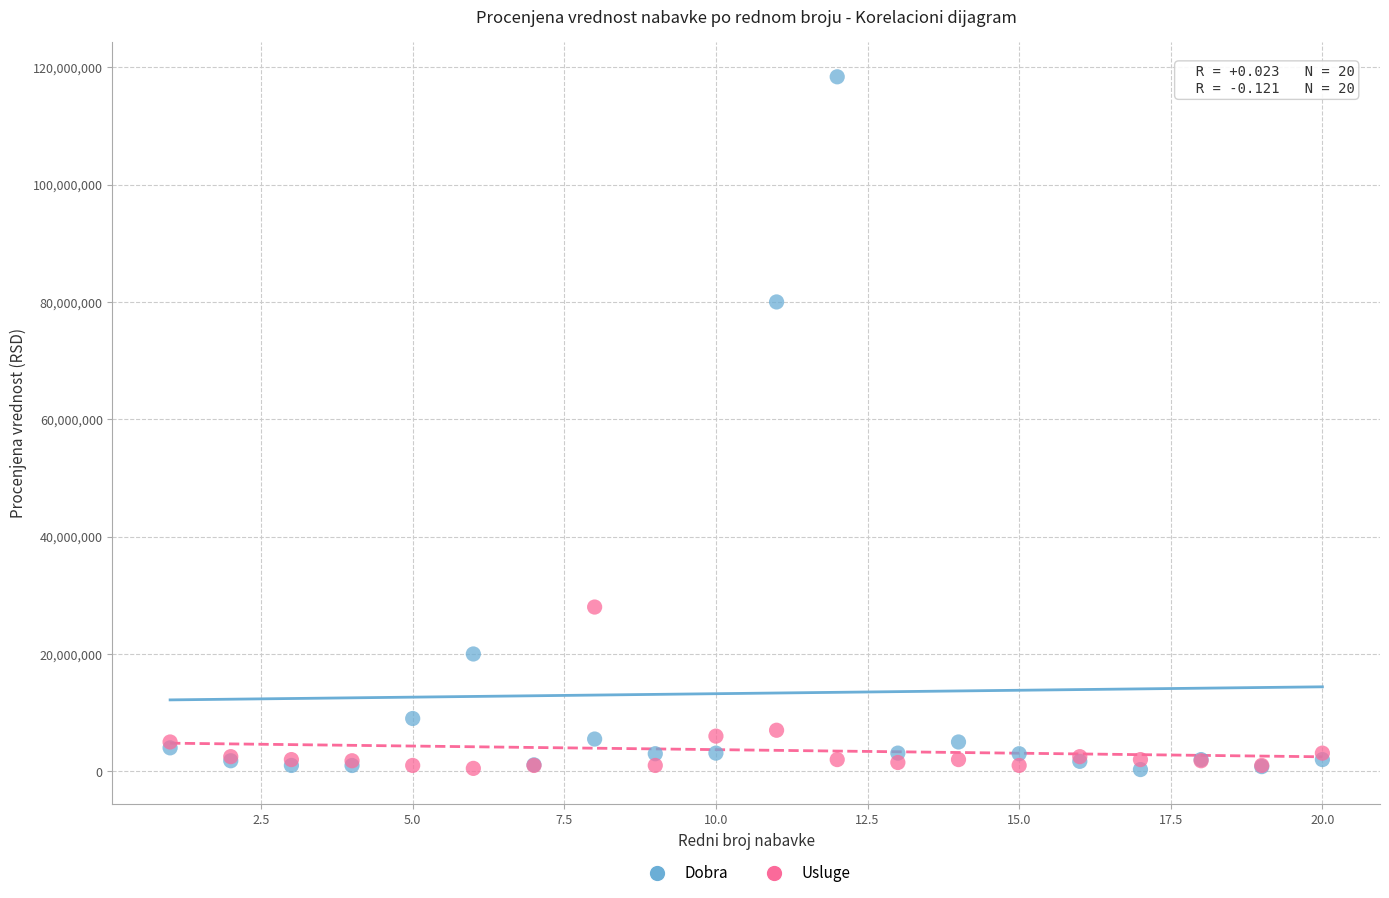

In the Dobra series, what Y value is closest to 59337120?

80000000